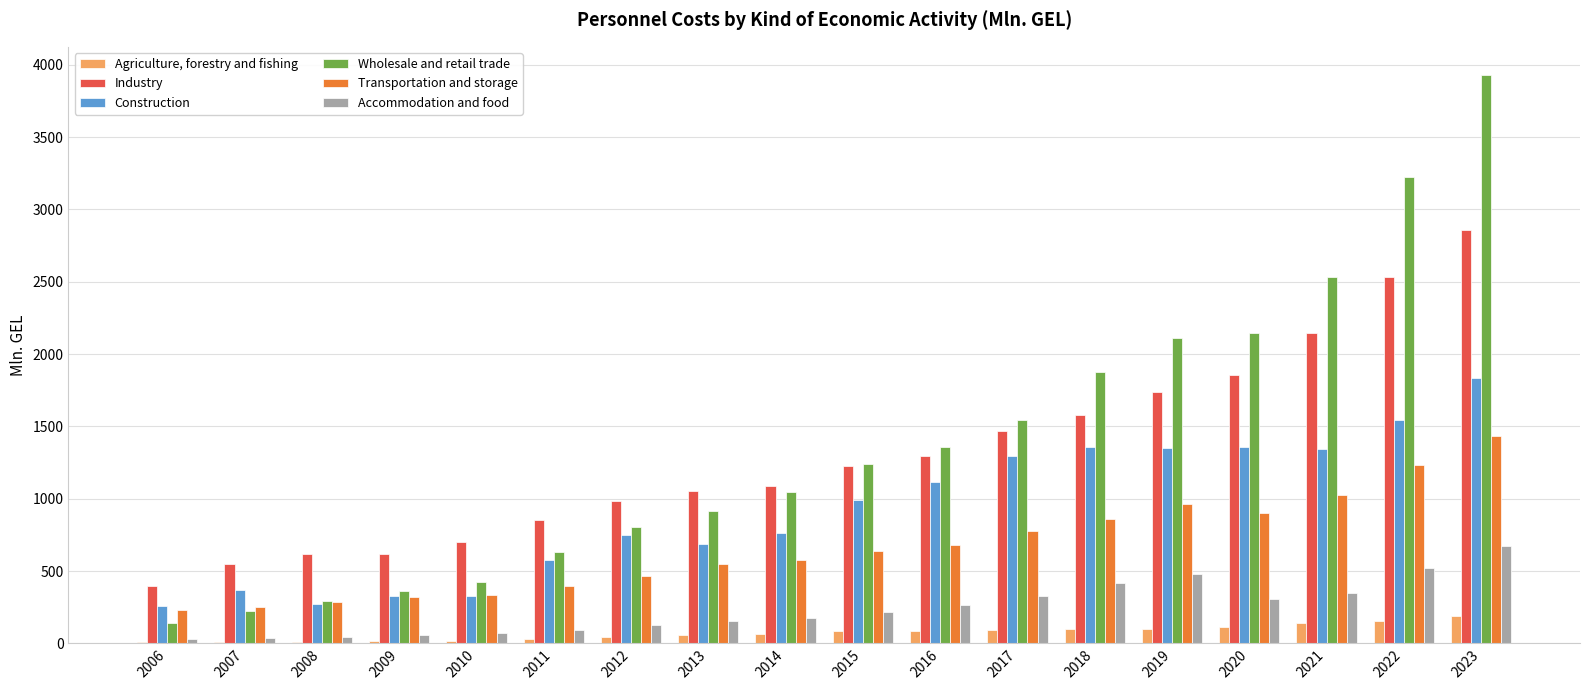

Is the value of Transportation and storage at 2010 greater than the value of Construction at 2020?

No